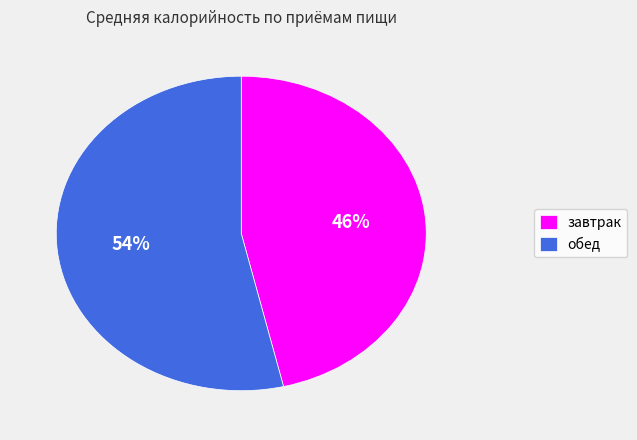

How many segments does this pie chart have?

2